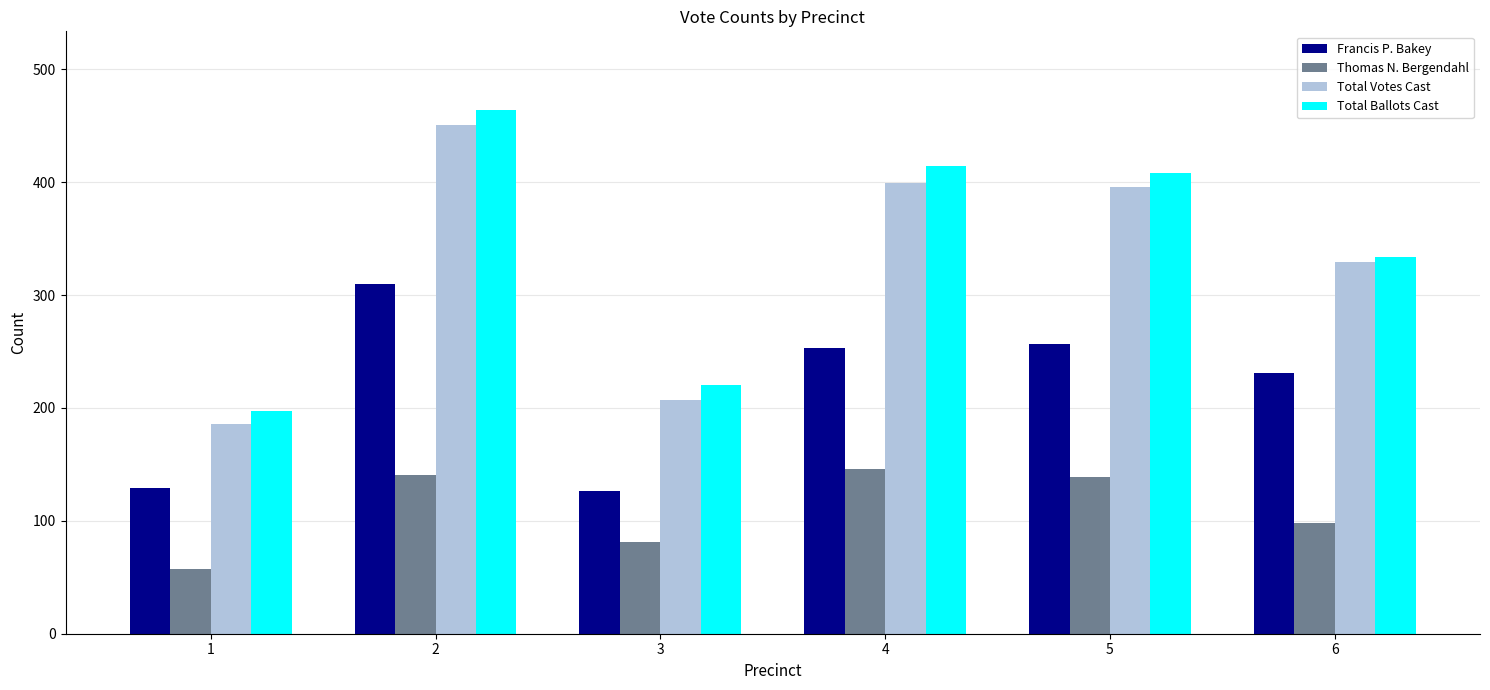

What is the difference between the maximum and minimum values in the Thomas N. Bergendahl series?

89